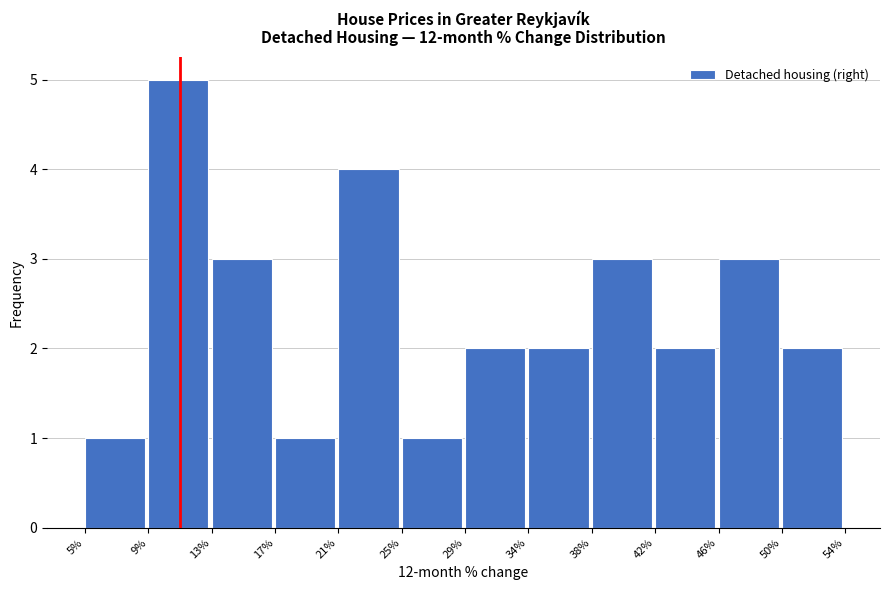

Reading left to right, list every bar in this chart as the range it spans on the x-axis followed by its height. The values are not printed on the chart, so give them approximately, as read against the axis.

5% to 9%: 1
9% to 13%: 5
13% to 17%: 3
17% to 21%: 1
21% to 25%: 4
25% to 29%: 1
29% to 34%: 2
34% to 38%: 2
38% to 42%: 3
42% to 46%: 2
46% to 50%: 3
50% to 54%: 2